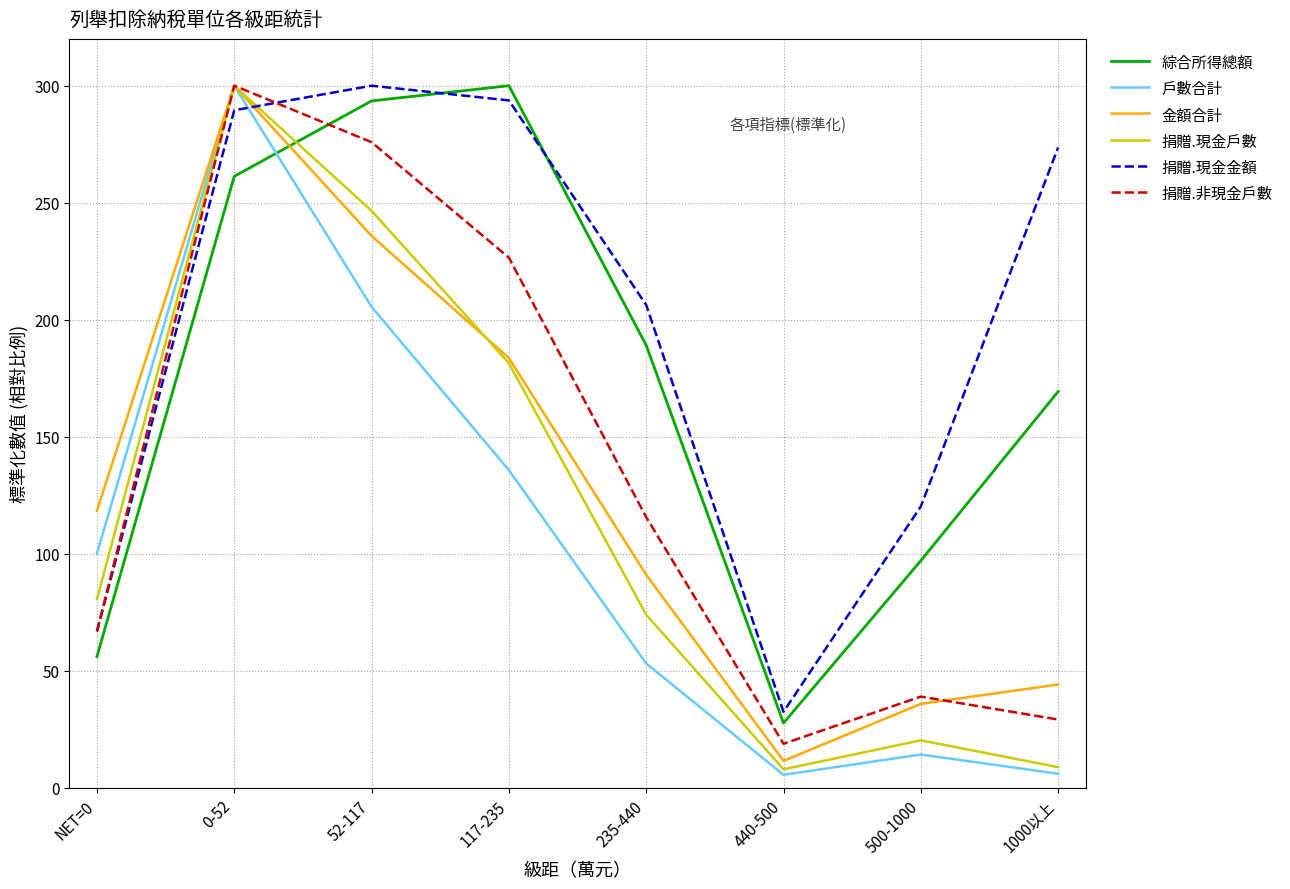

Which category has the highest value in the 綜合所得總額 series?

117-235